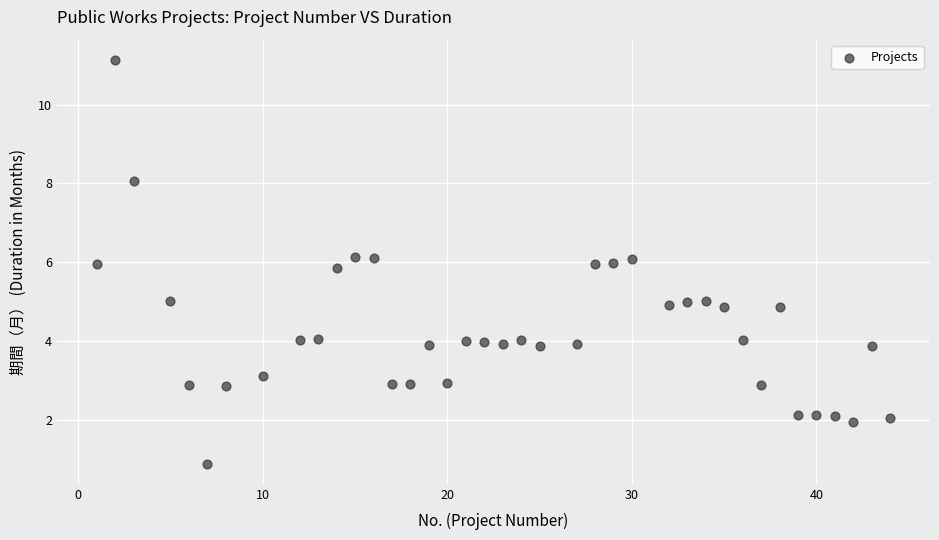

What is the range of X values (max minus min)?

43.0